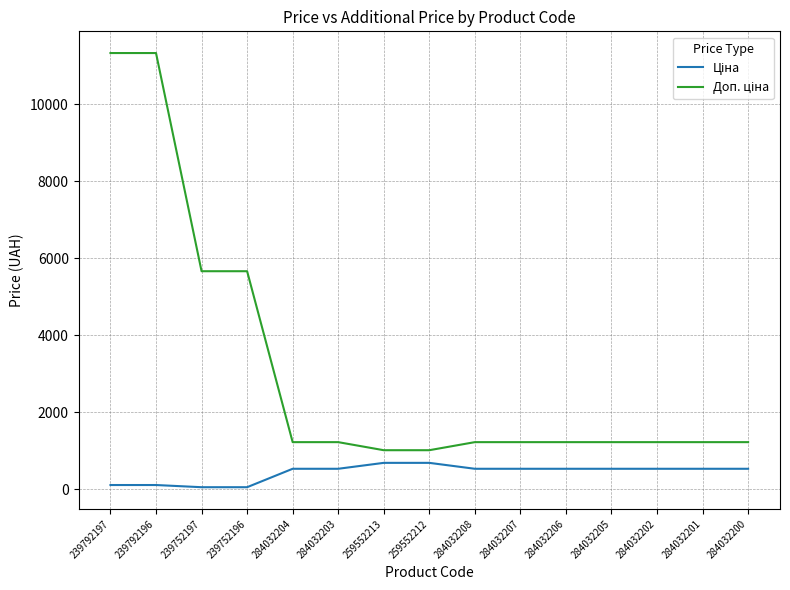

What is the total value across all series at 284032202?

1762.6